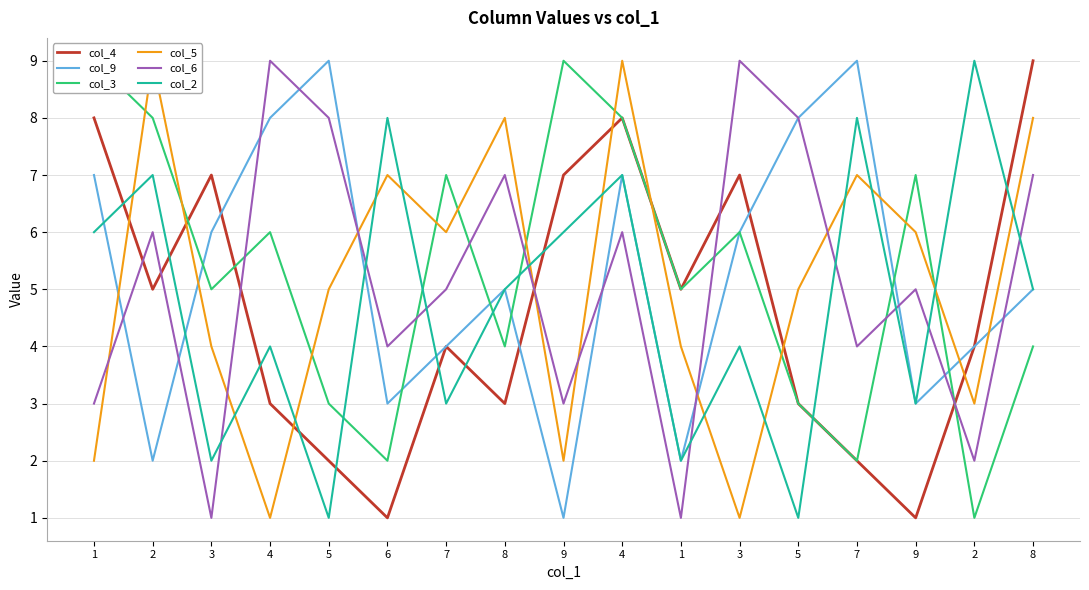

Is the value of col_5 at 1 greater than the value of col_3 at 2?

No